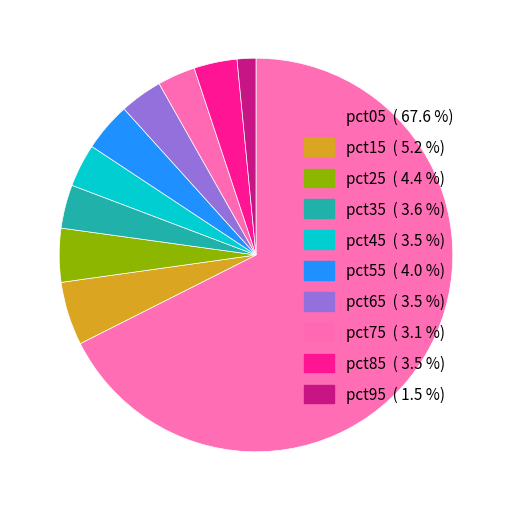

Is there any slice that represents more than half of the pie?

Yes